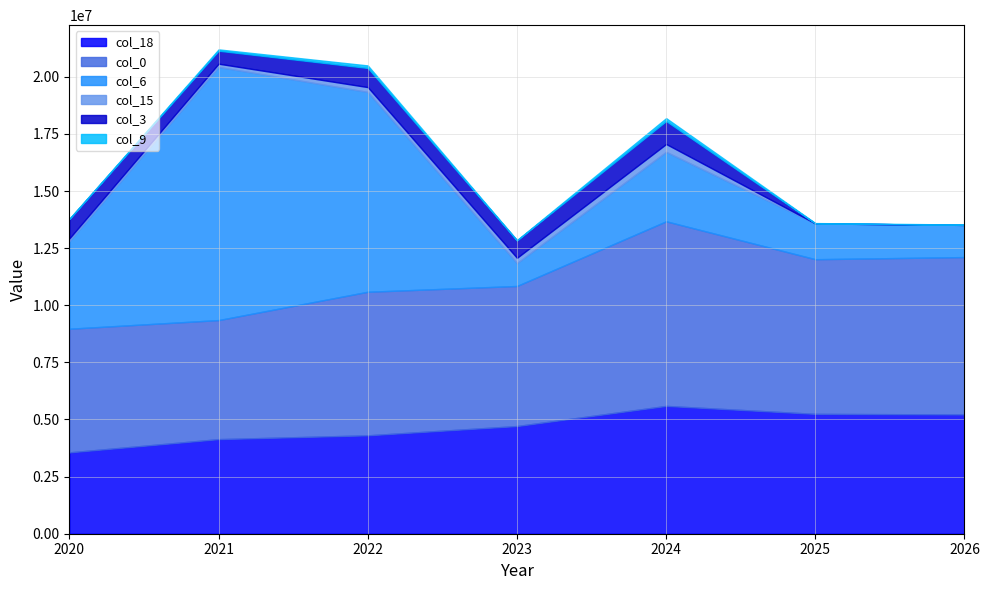

Where do col_6 and col_0 first cross each other?

2020 and 2021